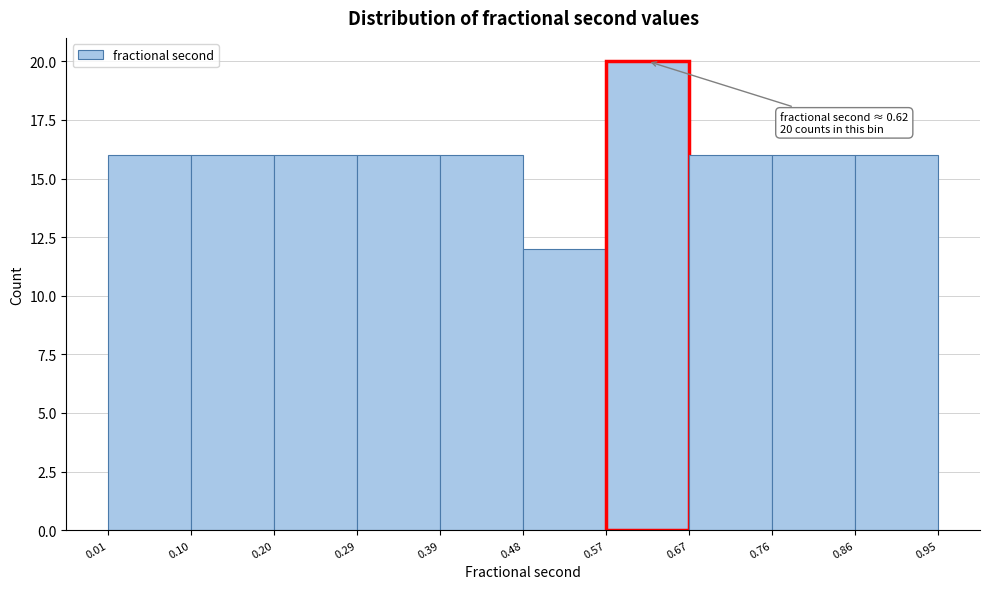

Which range on the x-axis has the tallest bar?

0.57 to 0.67